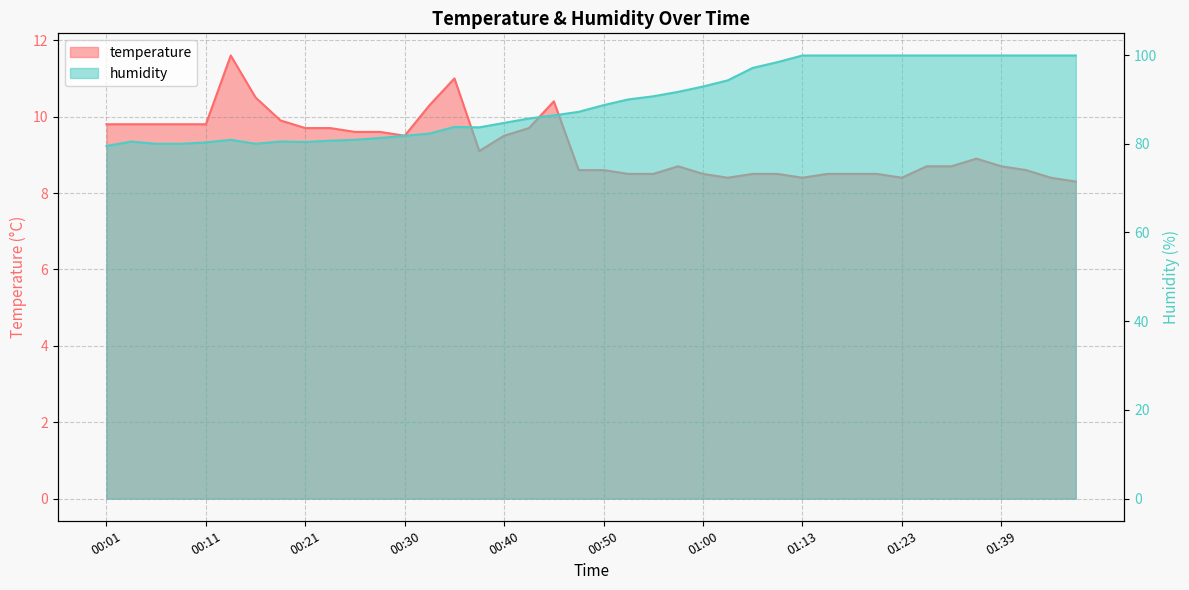

What is the lowest value of the humidity series?

79.5